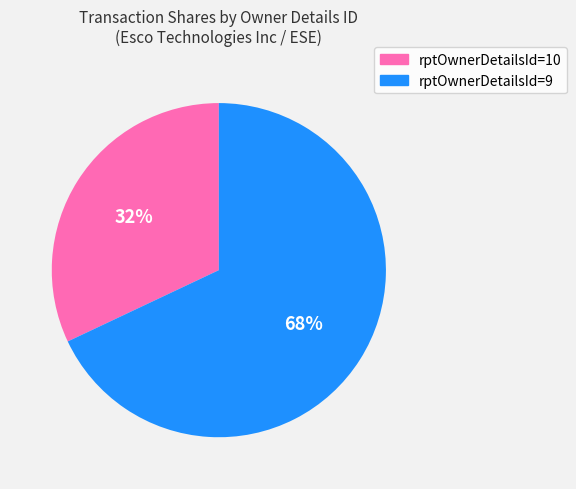

Is there any slice that represents more than half of the pie?

Yes